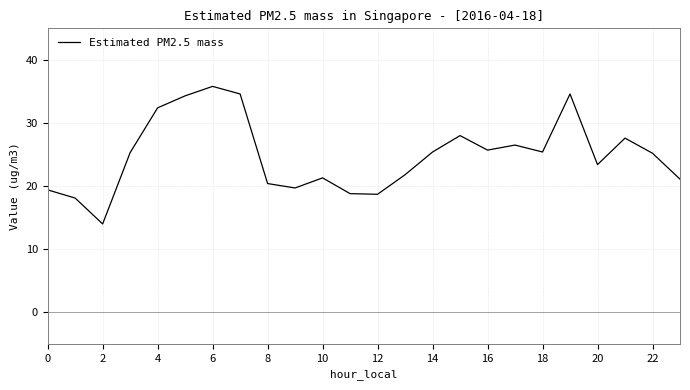

What is the smallest value displayed?

14.0